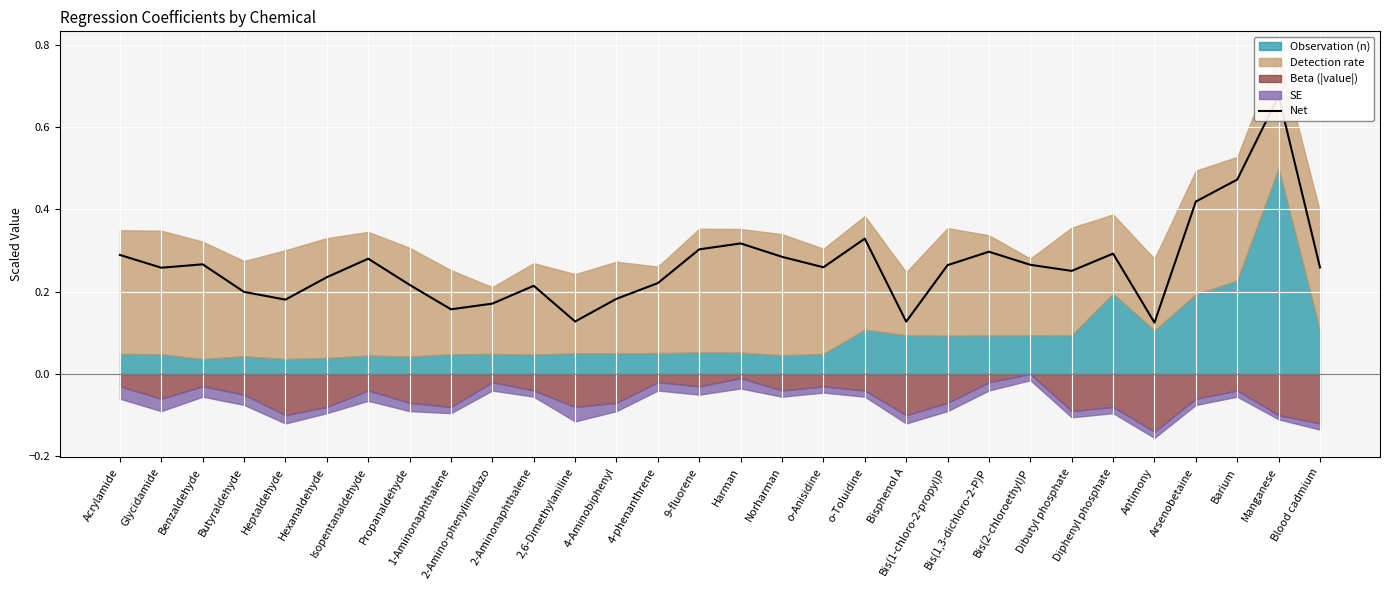

What is the label of the 3rd point from the left?

Benzaldehyde